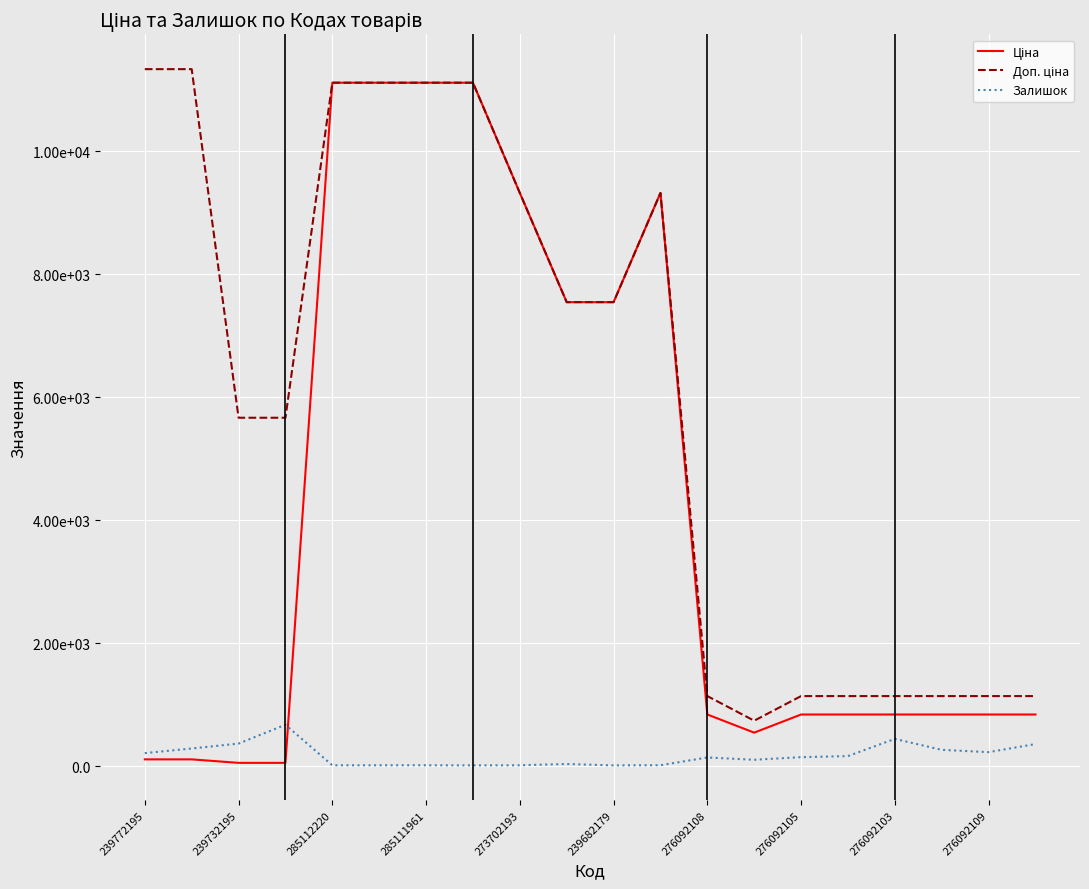

What is the greatest value displayed?

11334.0